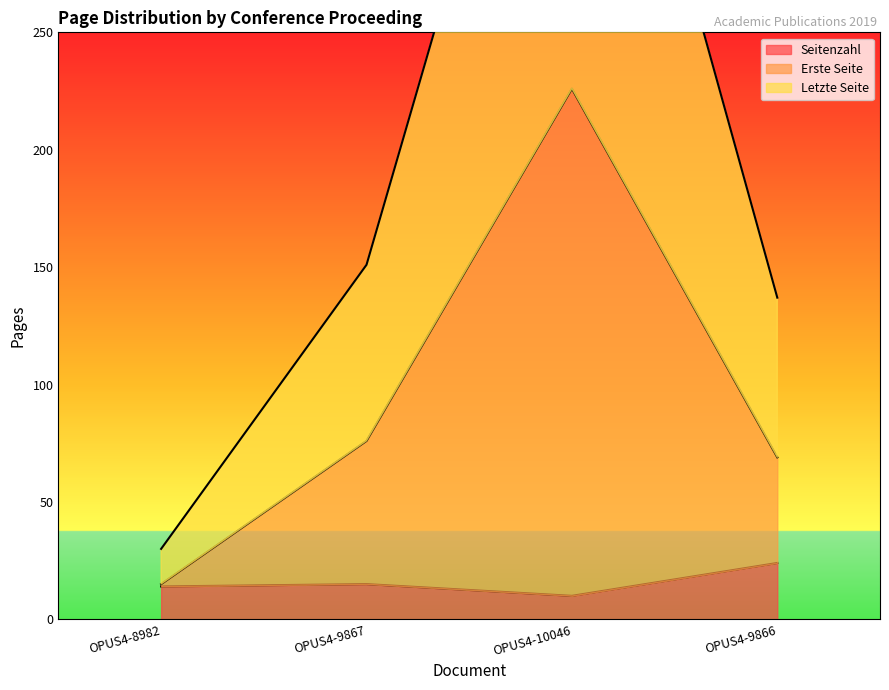

What are all the series names shown in the legend?

Seitenzahl, Erste Seite, Letzte Seite